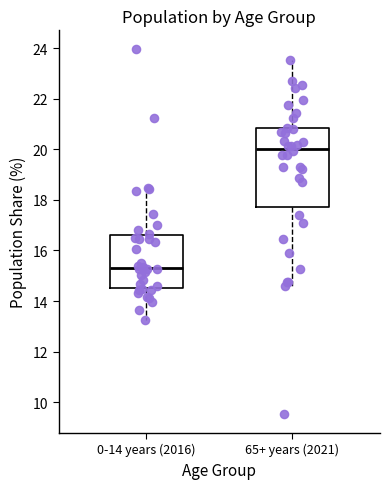

Comparing the boxes themselves (not the whiskers), which one is the tallest?

65+ years (2021)